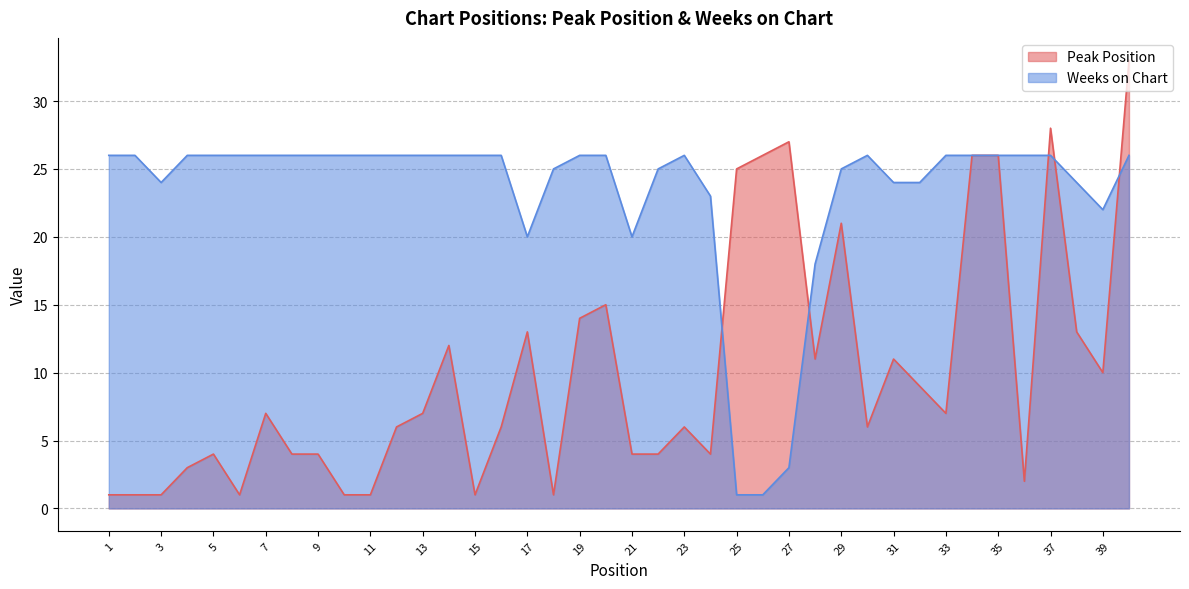

What value does the Weeks on Chart series have at 16?

26